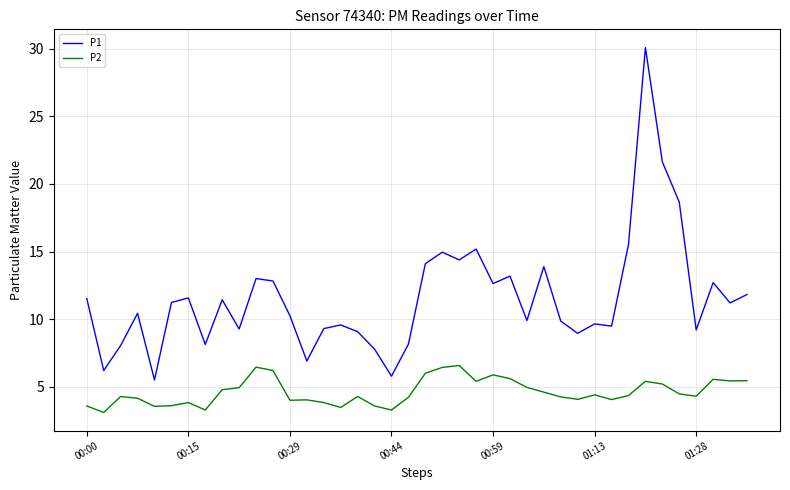

Which series has the widest spread of values?

P1